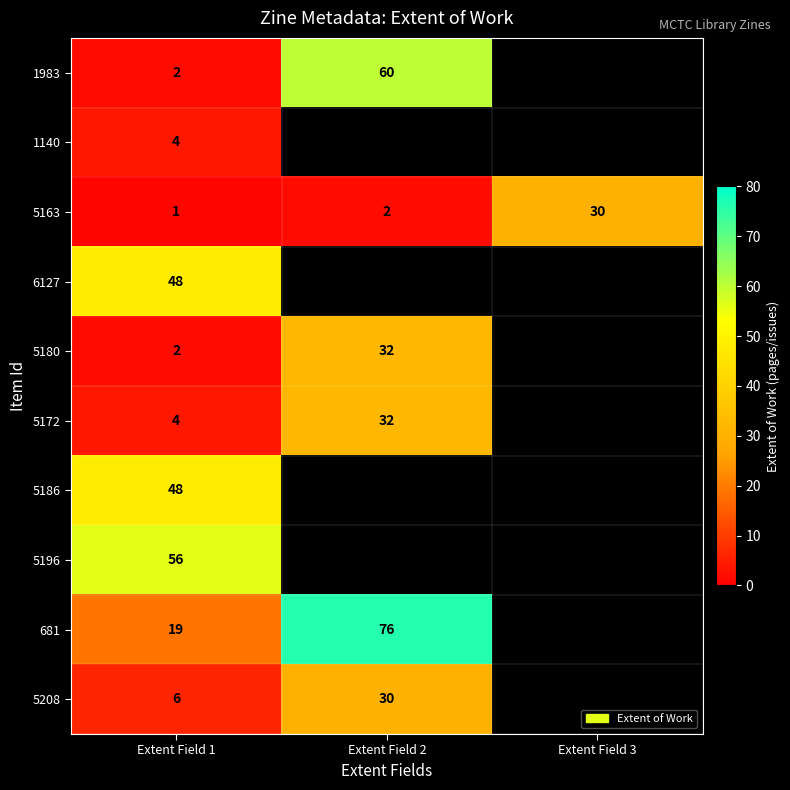

Is it true that 5163 equals 1 at Extent Field 1?

True